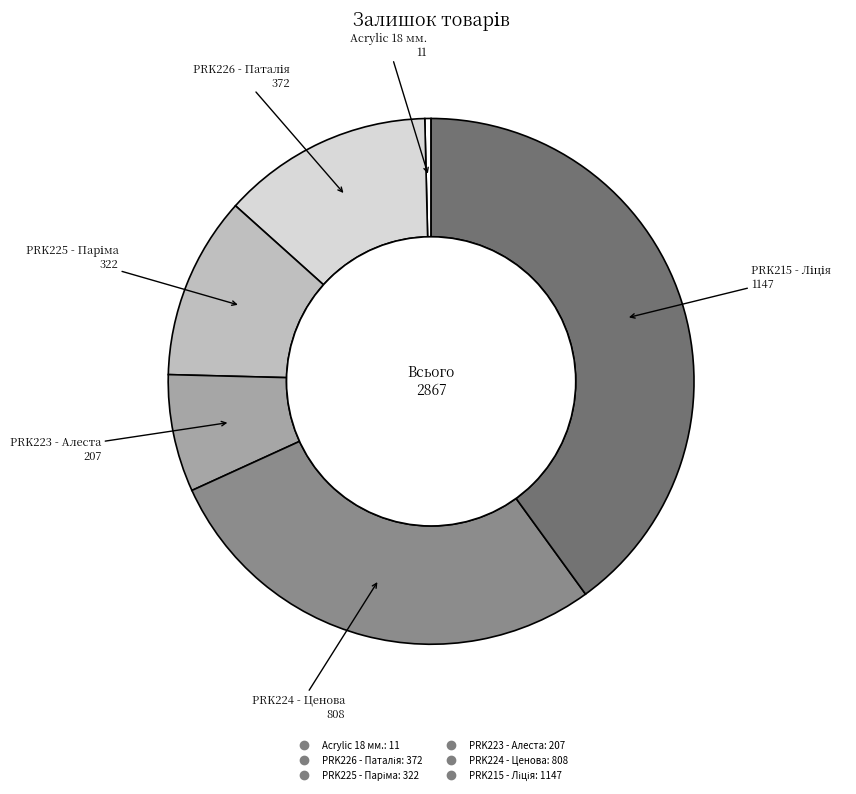

Does any single category account for the majority?

No